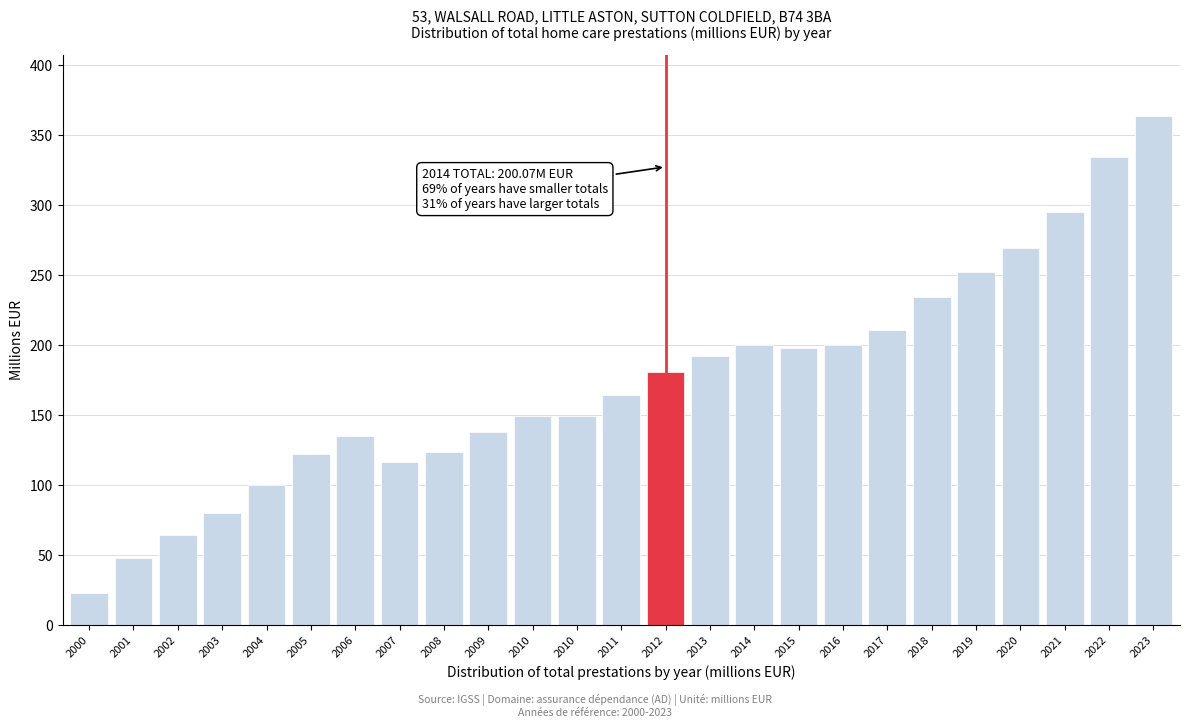

Count the number of values greater than 164.

13